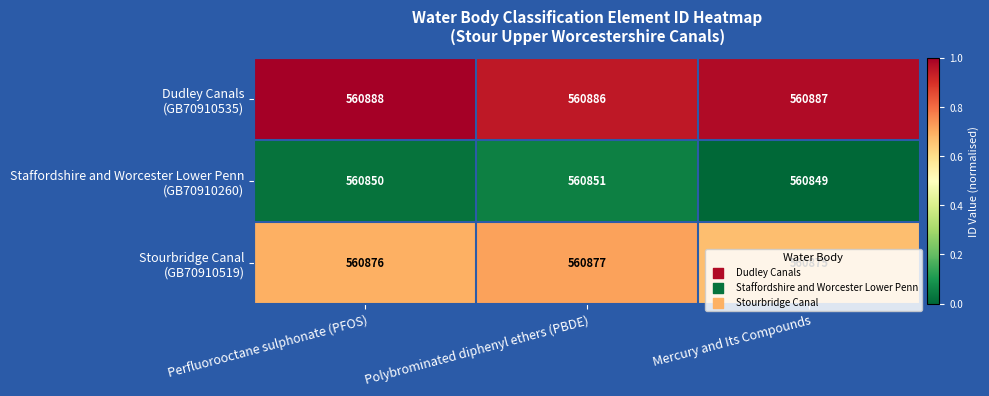

What is the total value across all series at Perfluorooctane sulphonate (PFOS)?

1682614